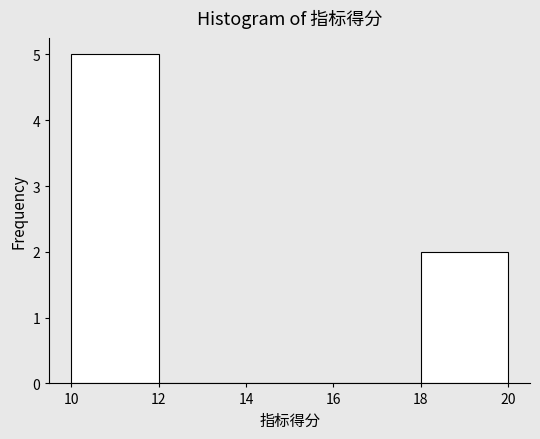

Reading left to right, list every bar in this chart as the range it spans on the x-axis followed by its height. The values are not printed on the chart, so give them approximately, as read against the axis.

10 to 12: 5
12 to 14: 0
14 to 16: 0
16 to 18: 0
18 to 20: 2